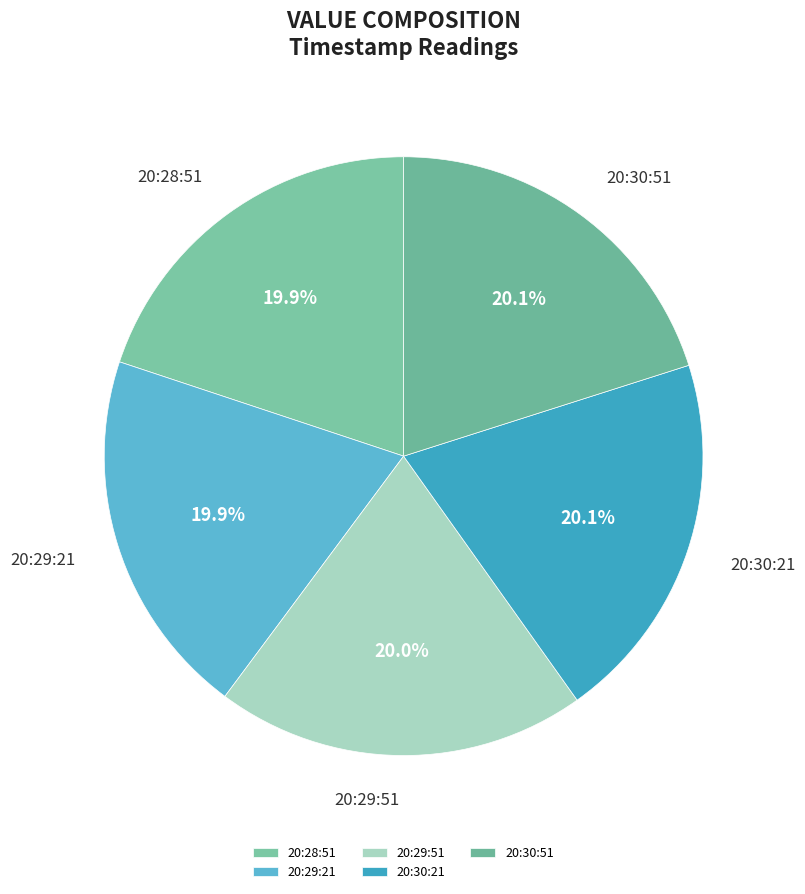

Approximately how many times larger is the value at 20:30:51 compared to 20:30:21?

1.0